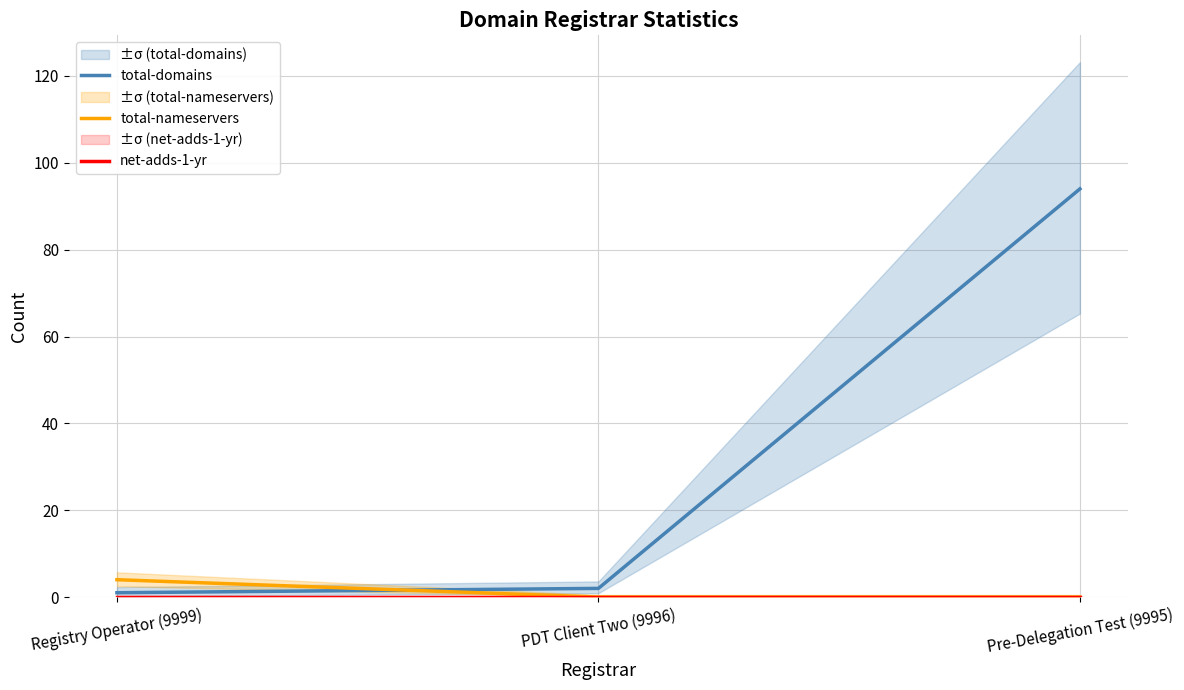

Is the value of net-adds-1-yr at Registry Operator (9999) greater than the value of total-domains at PDT Client Two (9996)?

No